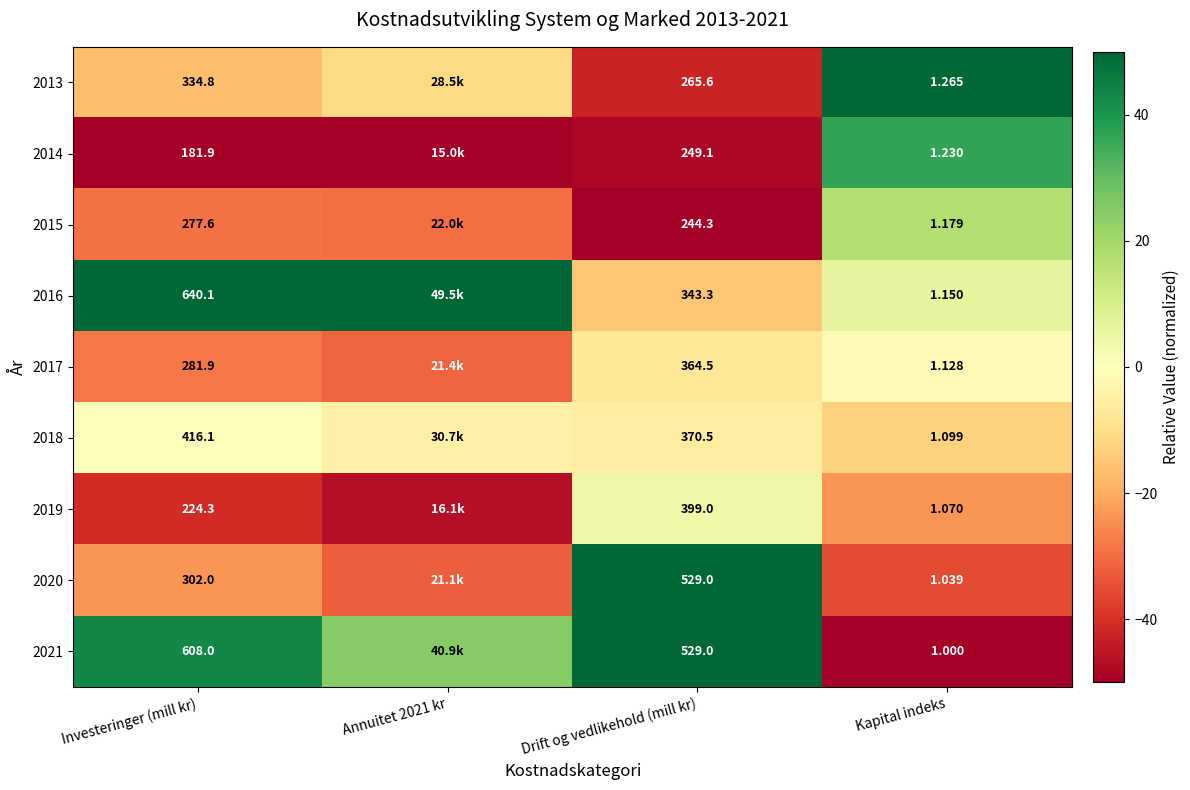

Which category has the lowest value across all series?

Investeringer (mill kr)